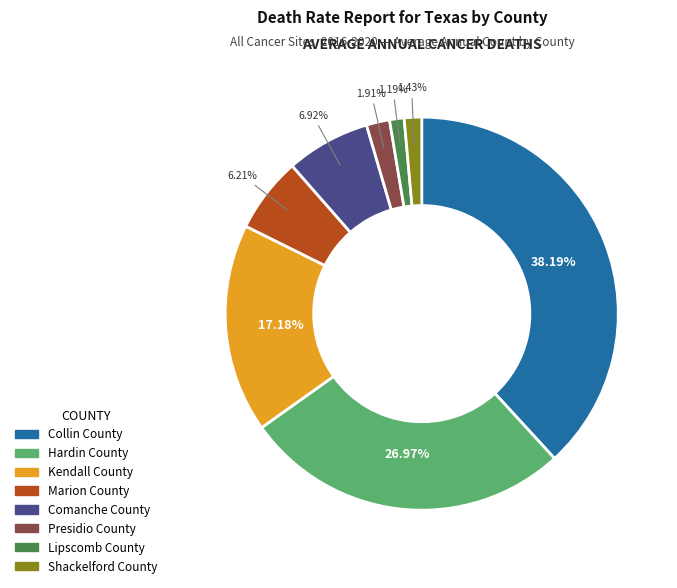

Between Marion County and Kendall County, which is larger?

Kendall County